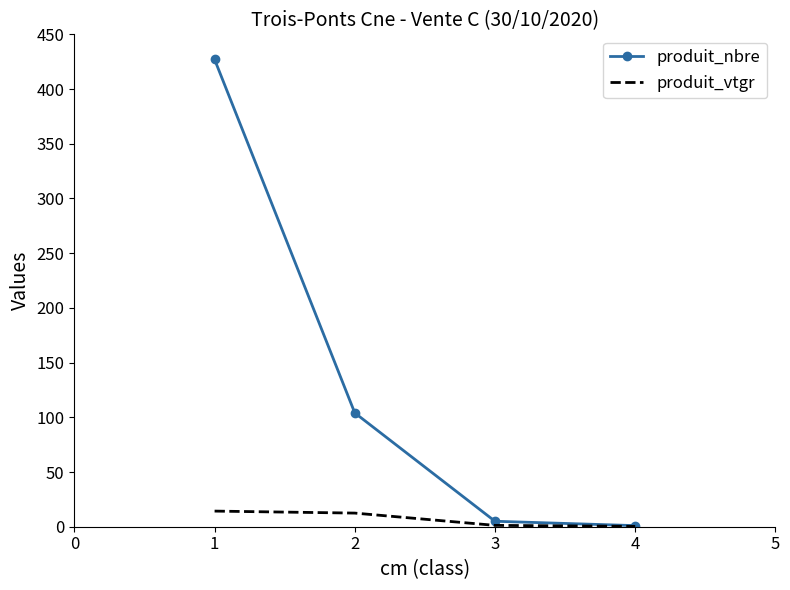

List the series in order of their peak value, lowest first.

produit_vtgr, produit_nbre